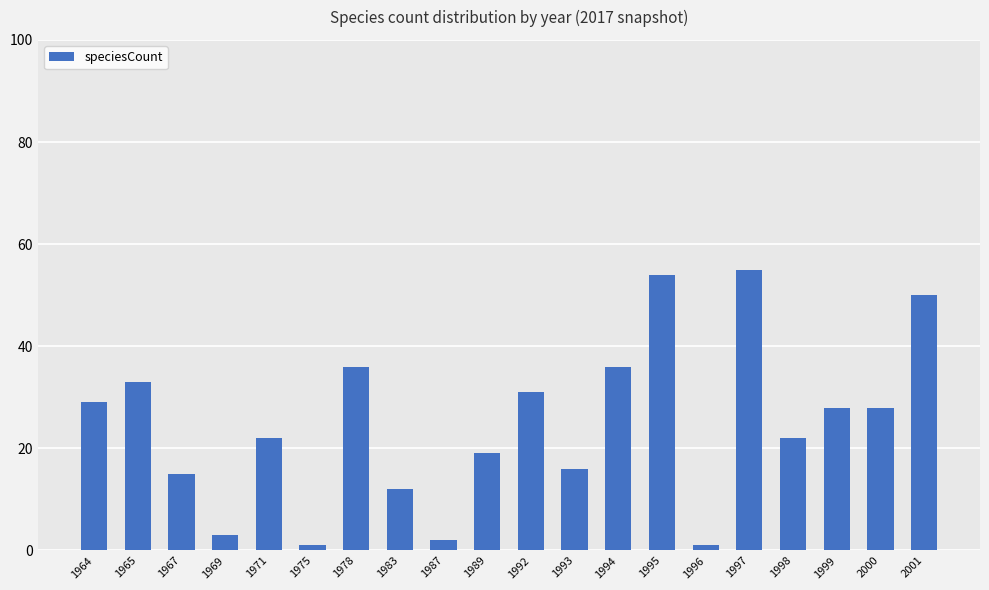

Reading left to right, list all the values displayed in this chart.

1964=29	1965=33	1967=15	1969=3	1971=22	1975=1	1978=36	1983=12	1987=2	1989=19	1992=31	1993=16	1994=36	1995=54	1996=1	1997=55	1998=22	1999=28	2000=28	2001=50